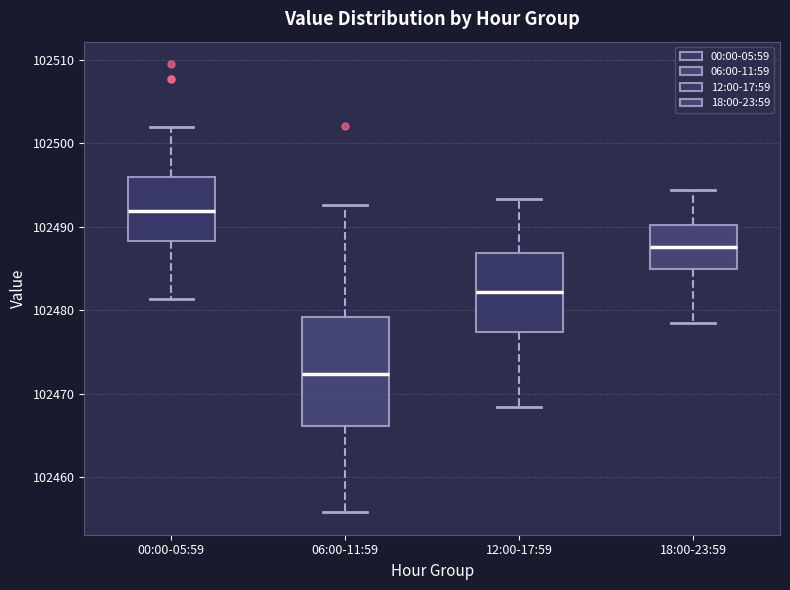

Reading left to right, transcribe this box plot: for each box, give where its median line is, the range the box spans, and where its two whiskers end, as read against the y-axis. The values are not printed on the chart, so give them approximately, as read against the axis.

00:00-05:59: median 102492, box 102488 to 102496, whiskers 102481 to 102502
06:00-11:59: median 102472, box 102466 to 102479, whiskers 102456 to 102493
12:00-17:59: median 102482, box 102477 to 102487, whiskers 102468 to 102493
18:00-23:59: median 102488, box 102485 to 102490, whiskers 102479 to 102494